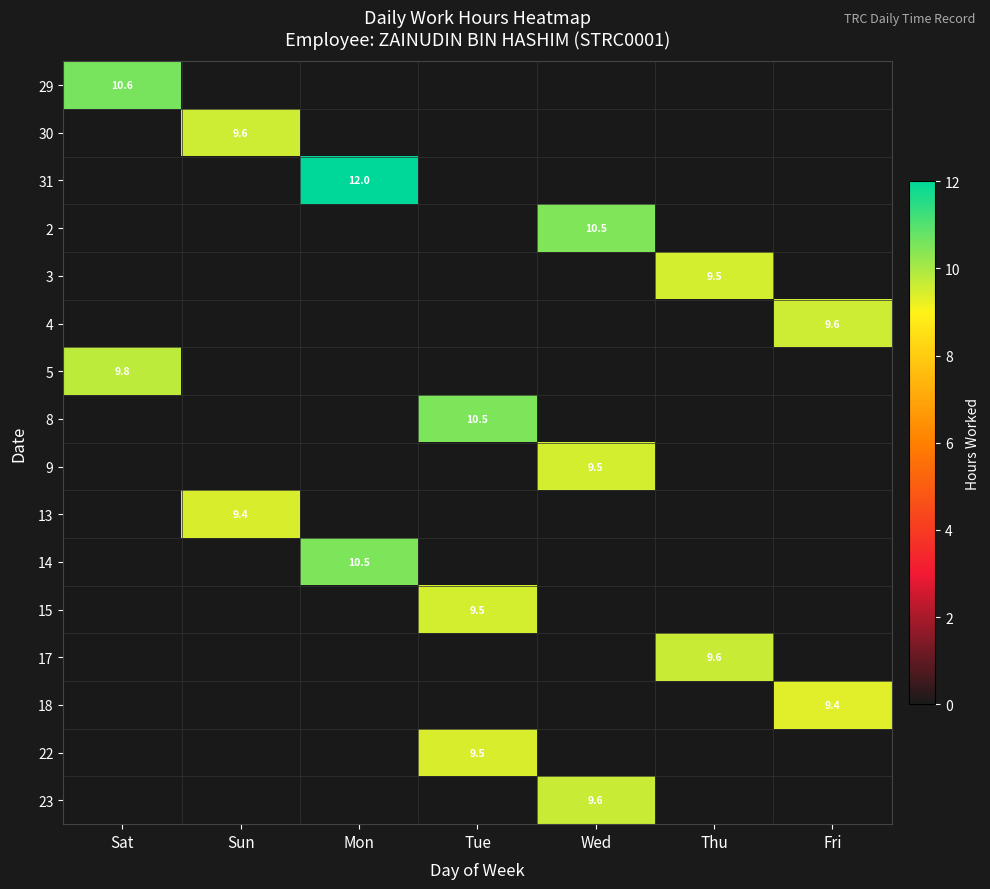

The 8 series shows 13.7 at Tue. True or false?

False